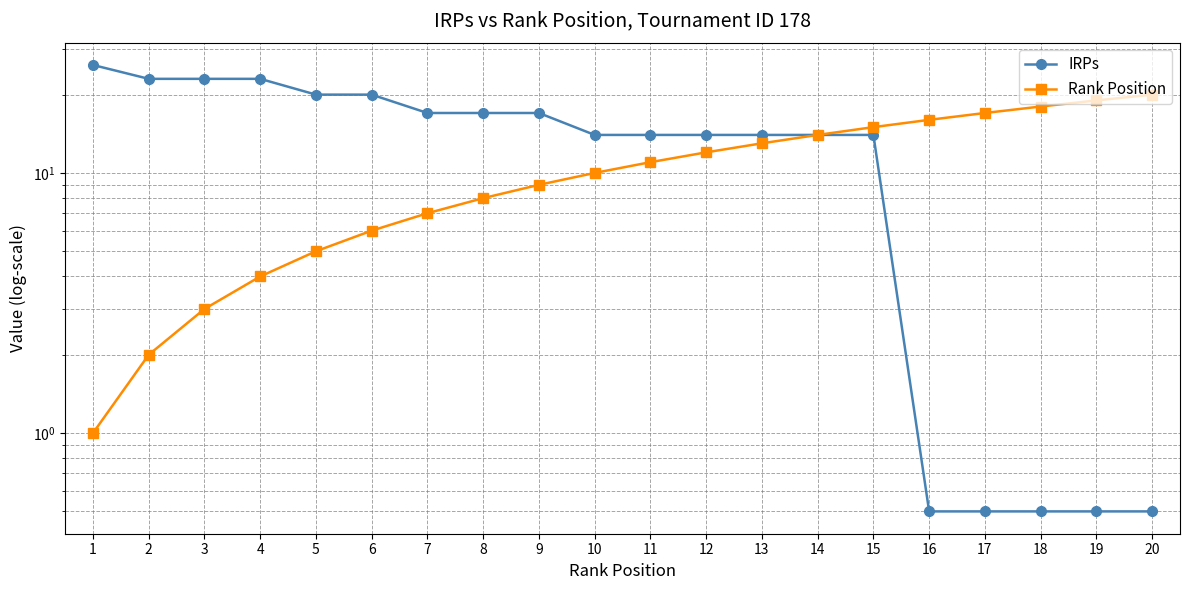

True or false: IRPs has more than 2 points higher than both neighbors.

False